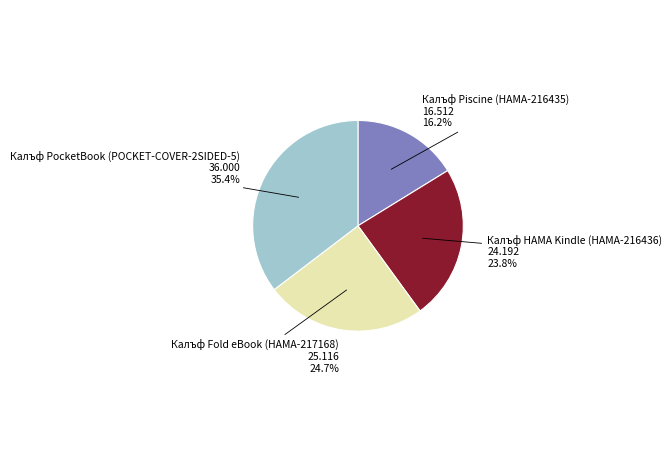

To the nearest percent, what is the difference between the largest and smallest slice percentages?

19%